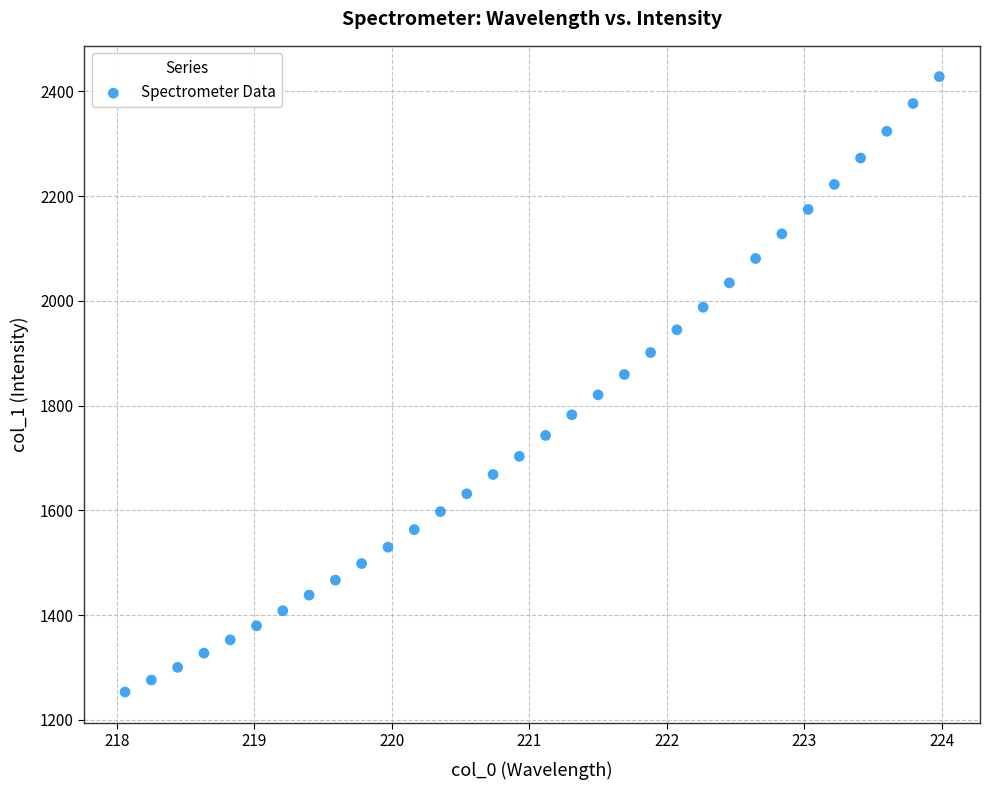

What is the range of Y values (max minus min)?

1174.7